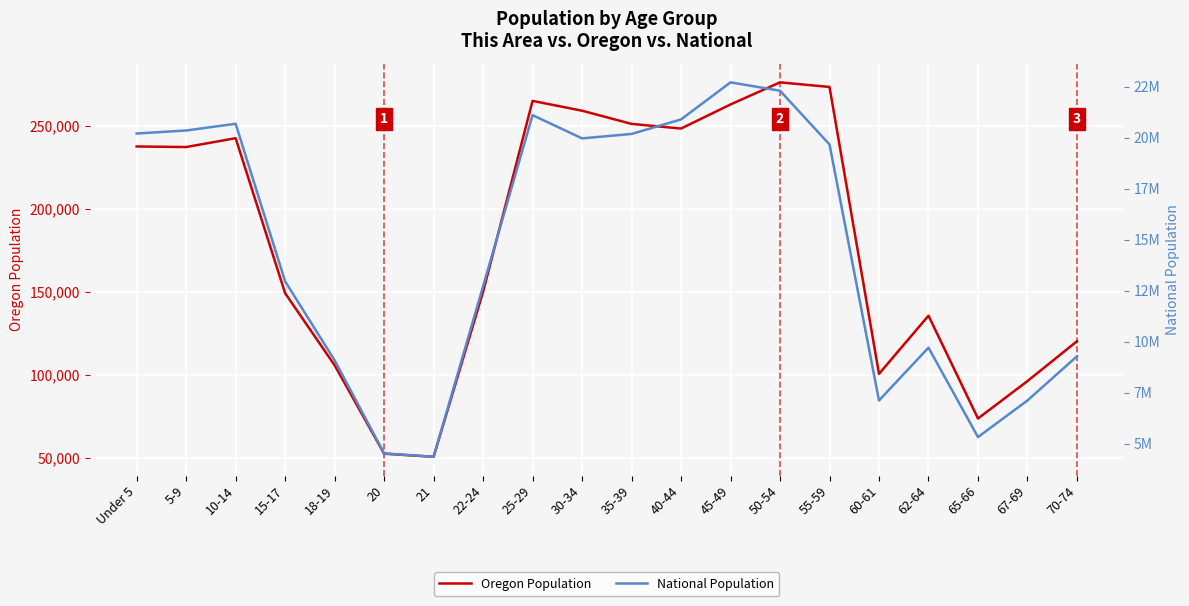

What is the sum of the Oregon Population values at 22-24 and 18-19?

255741